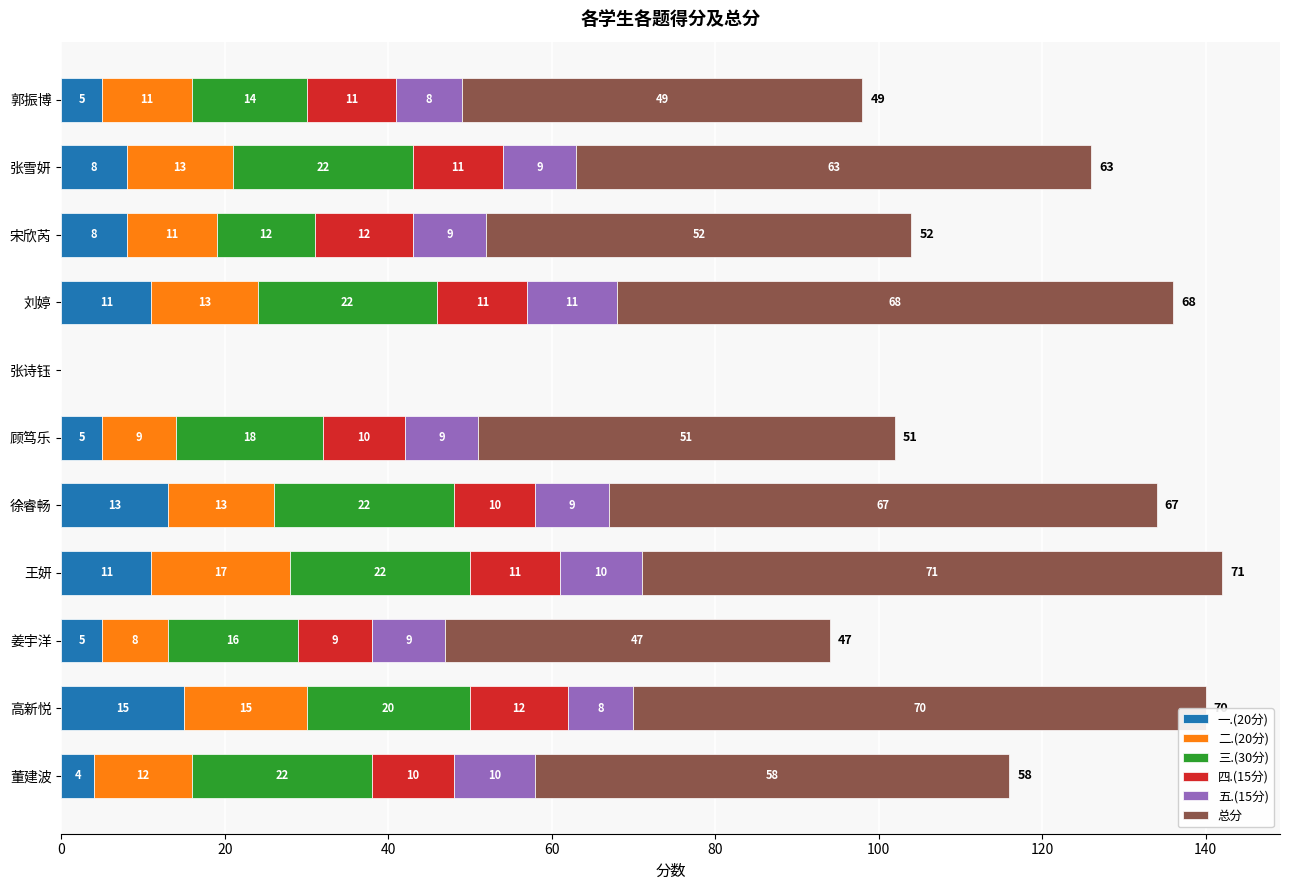

Which category has the highest value in the 一.(20分) series?

高新悦